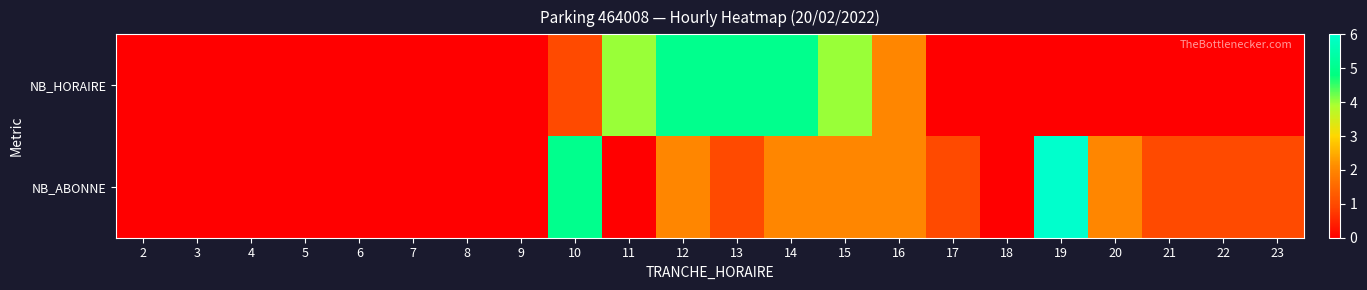

Reading right to left, extract all data points from this chart.

NB_HORAIRE: 23=0	22=0	21=0	20=0	19=0	18=0	17=0	16=2	15=4	14=5	13=5	12=5	11=4	10=1	9=0	8=0	7=0	6=0	5=0	4=0	3=0	2=0
NB_ABONNE: 23=1	22=1	21=1	20=2	19=6	18=0	17=1	16=2	15=2	14=2	13=1	12=2	11=0	10=5	9=0	8=0	7=0	6=0	5=0	4=0	3=0	2=0